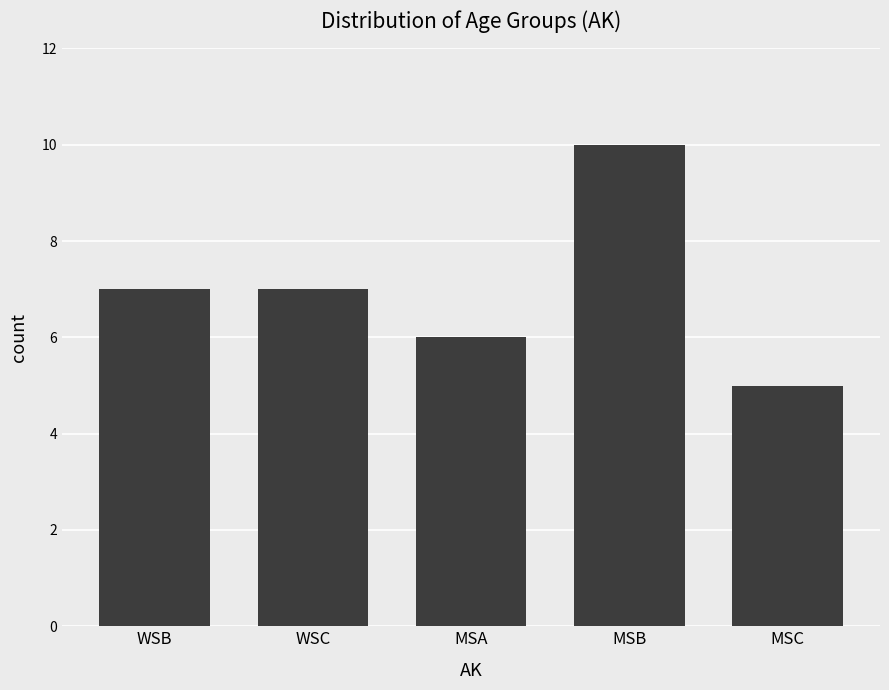

Read the value at WSB.

7